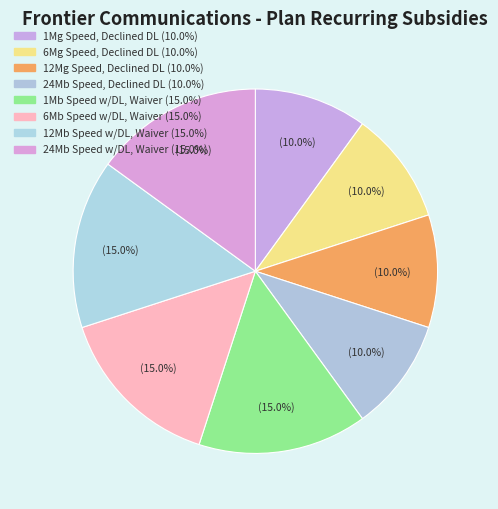

Combined, what portion of the pie is 6Mb Speed w/DL, Waiver and 12Mb Speed w/DL, Waiver?

30.0%